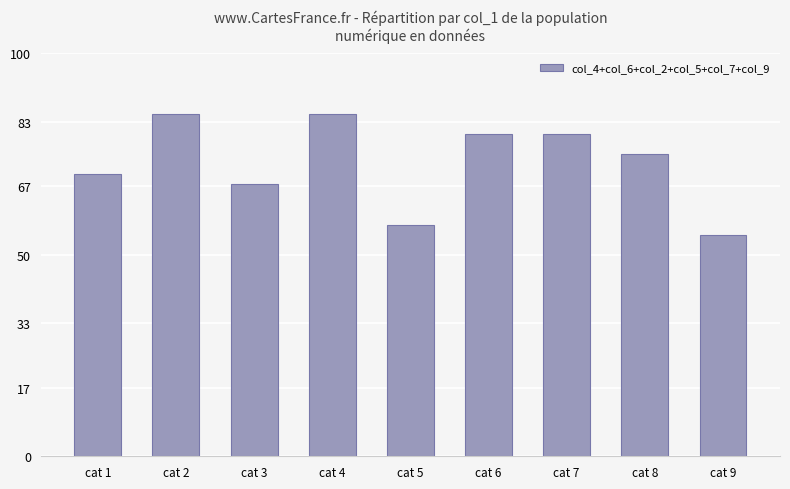

True or false: the data shows 28.2 at cat 4.

False